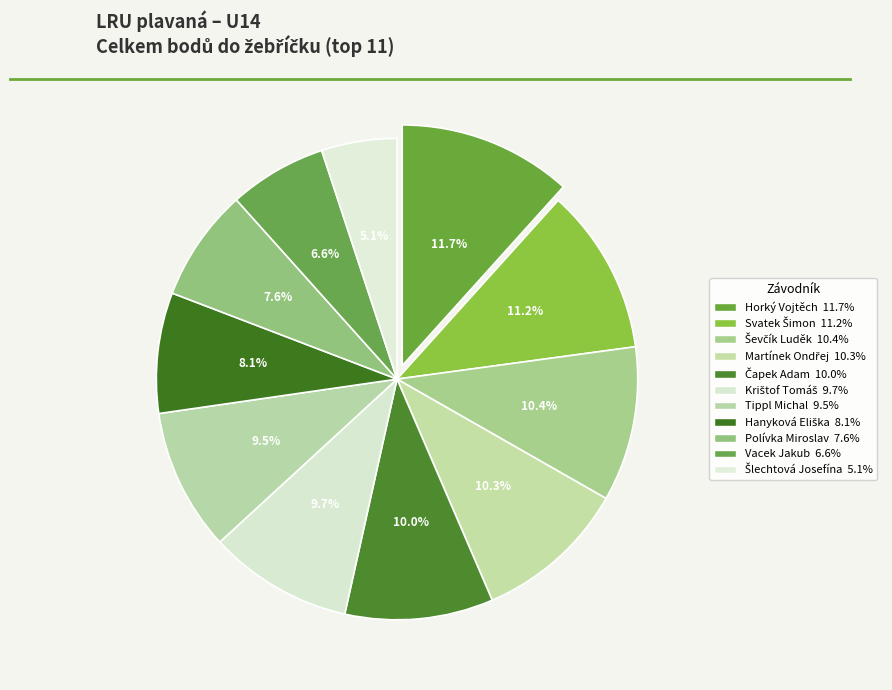

To the nearest percent, what is the average slice percentage?

9%